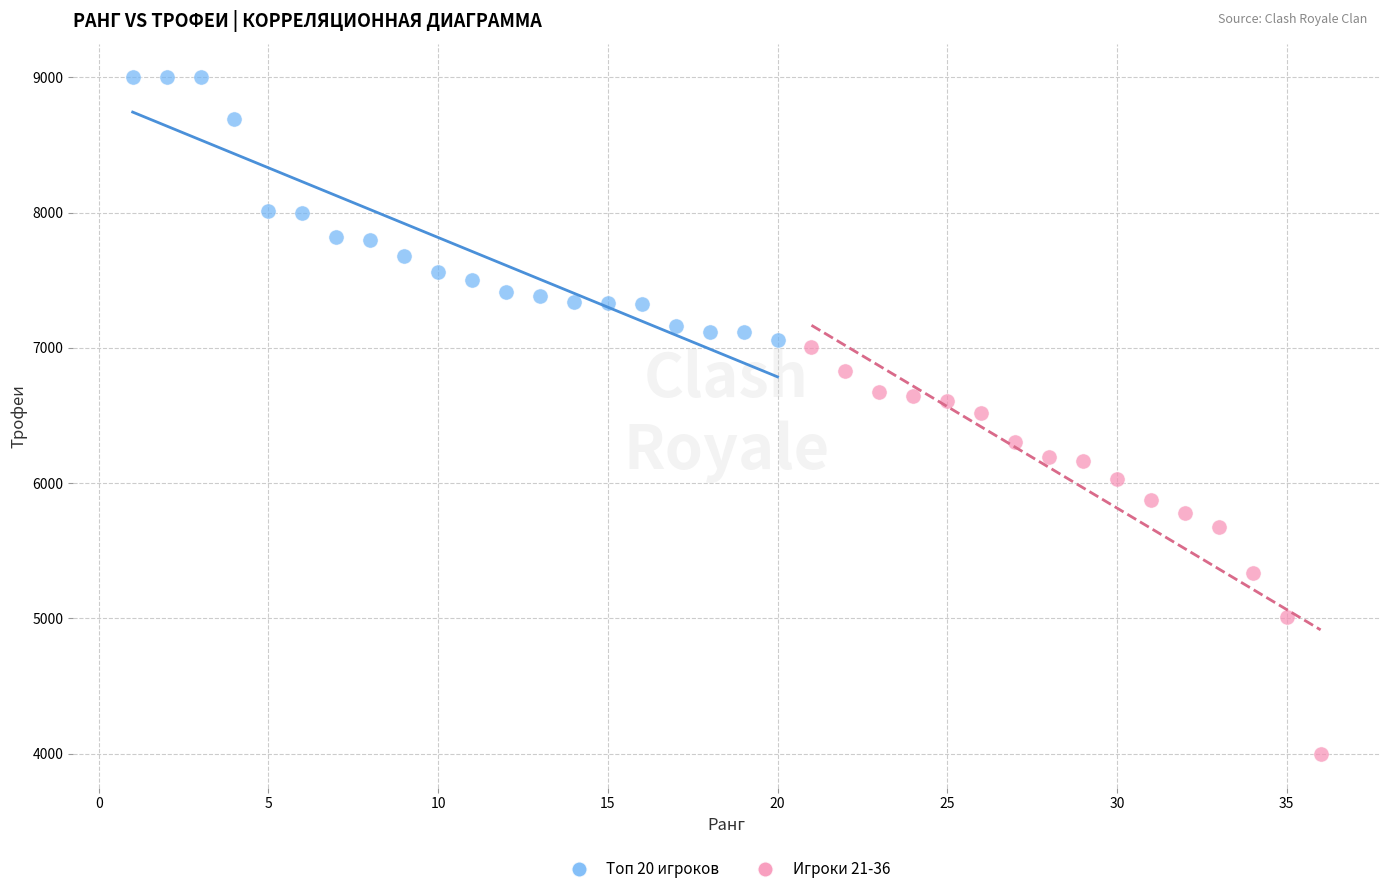

Which series contains the lowest Y value?

Игроки 21-36